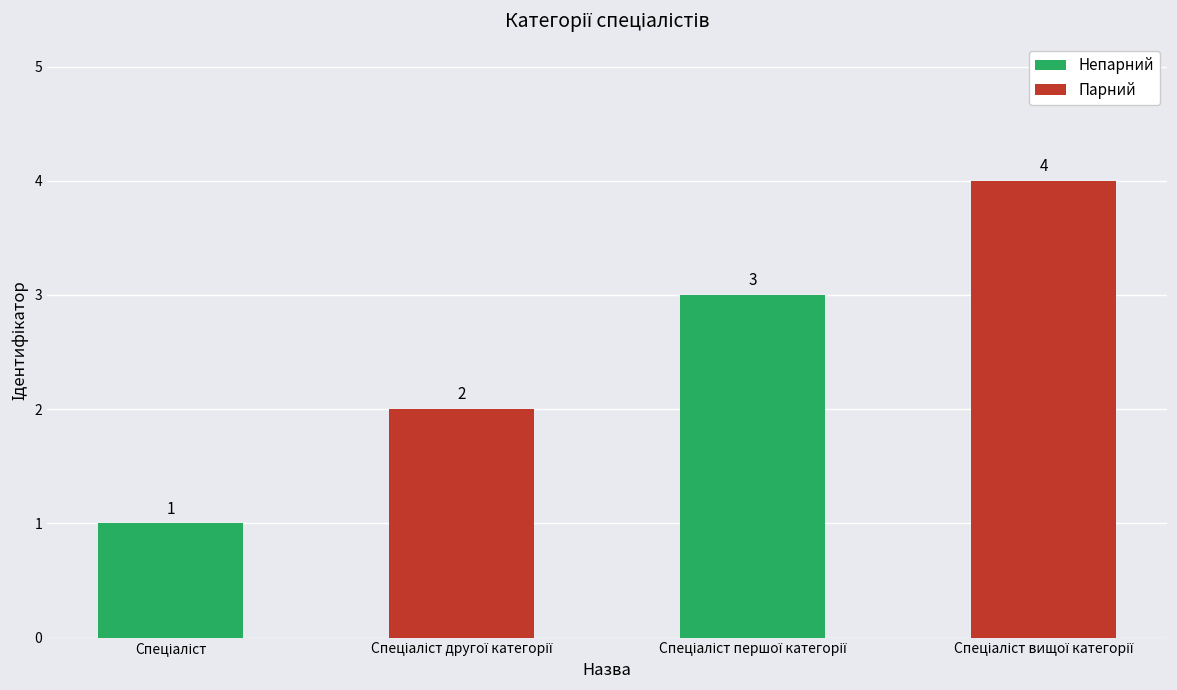

What is the sum of all values?

10